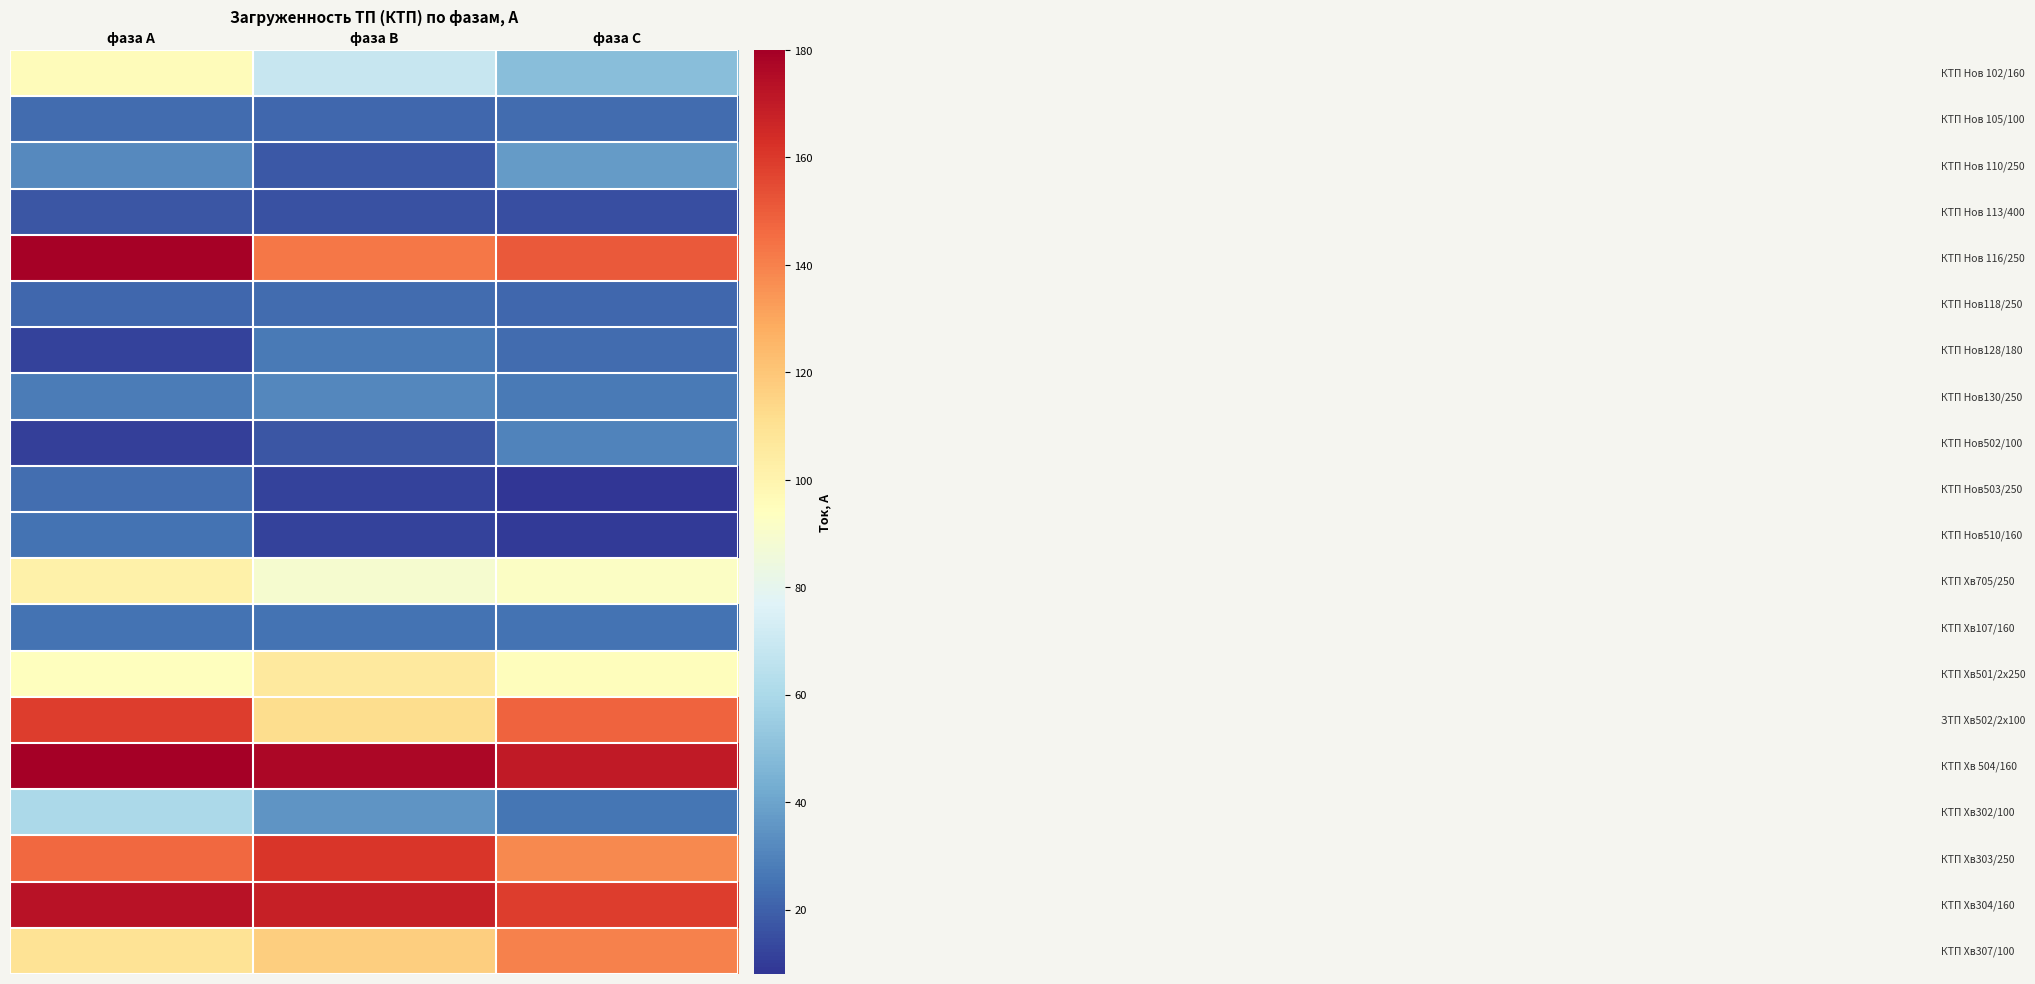

At how many categories does at least one series exceed 125?

3